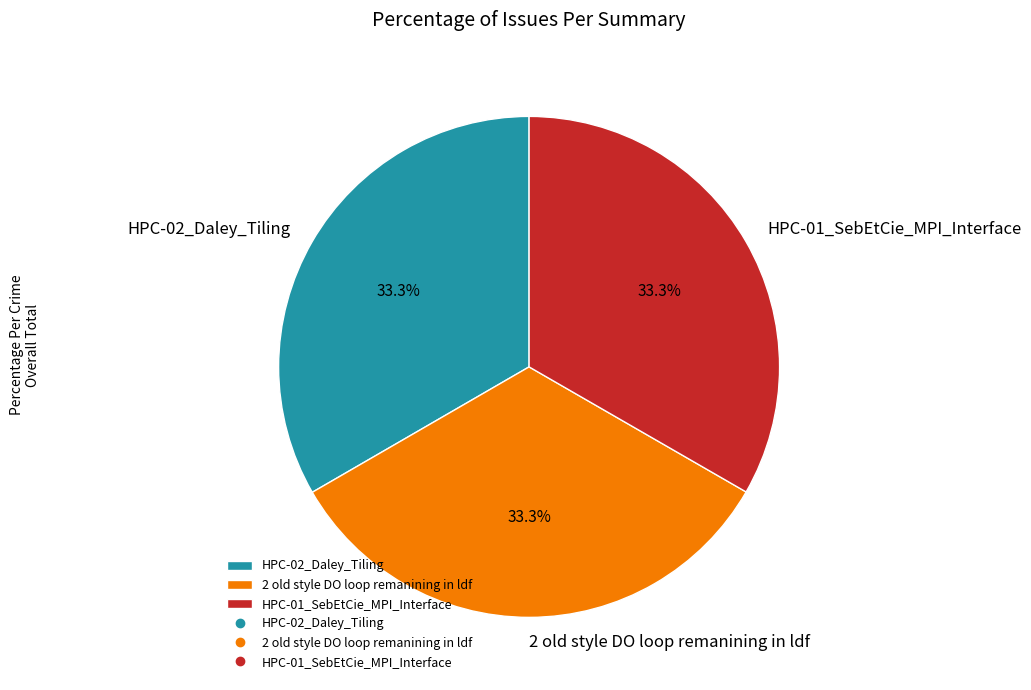

What is the ratio of the value at HPC-01_SebEtCie_MPI_Interface to the value at 2 old style DO loop remanining in ldf?

1.0